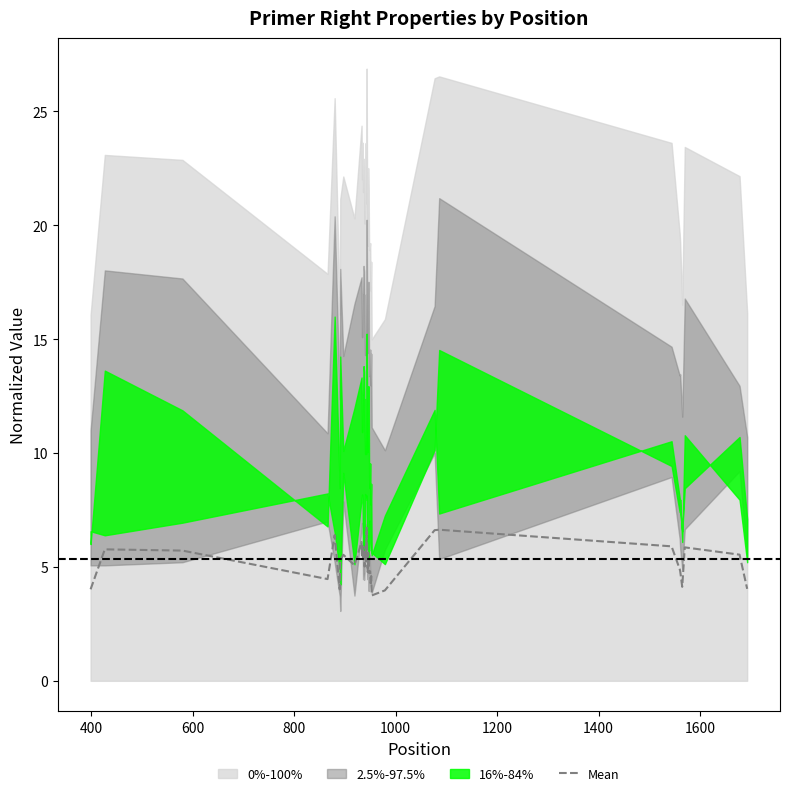

What is the highest value of the Mean series?

6.7